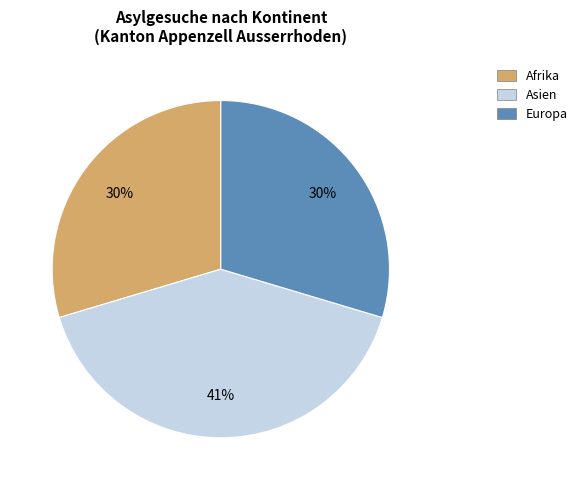

To the nearest percent, what portion does Afrika represent?

30%